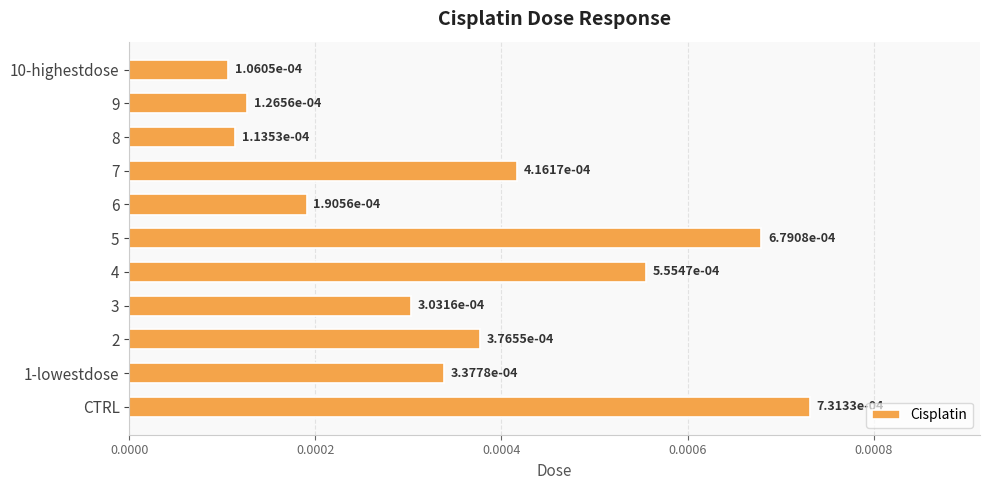

Between 6 and CTRL, which is larger?

CTRL